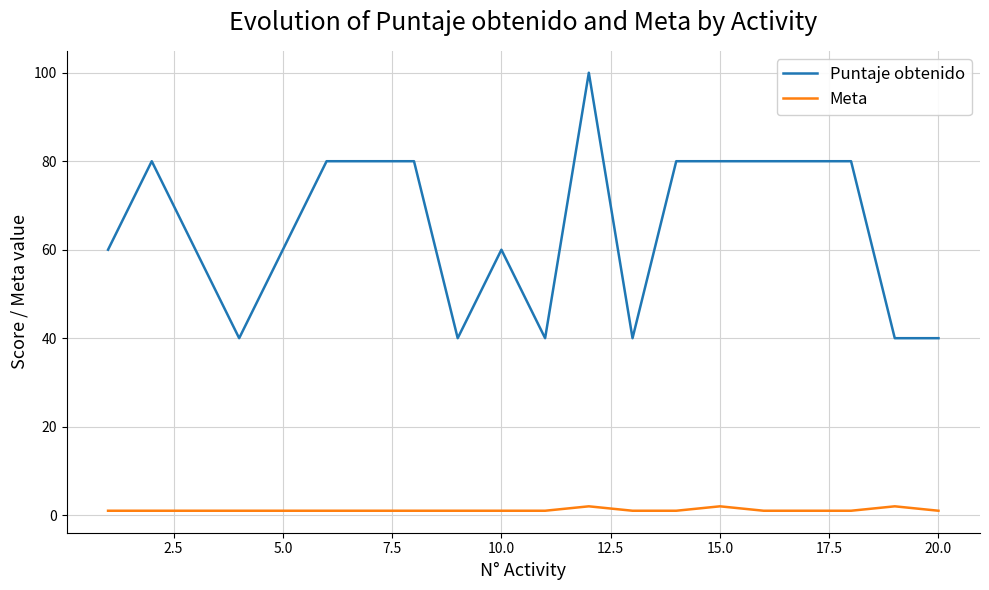

Reading left to right, list all the values displayed in this chart.

Puntaje obtenido: 60	80	60	40	60	80	80	80	40	60	40	100	40	80	80	80	80	80	40	40
Meta: 1	1	1	1	1	1	1	1	1	1	1	2	1	1	2	1	1	1	2	1